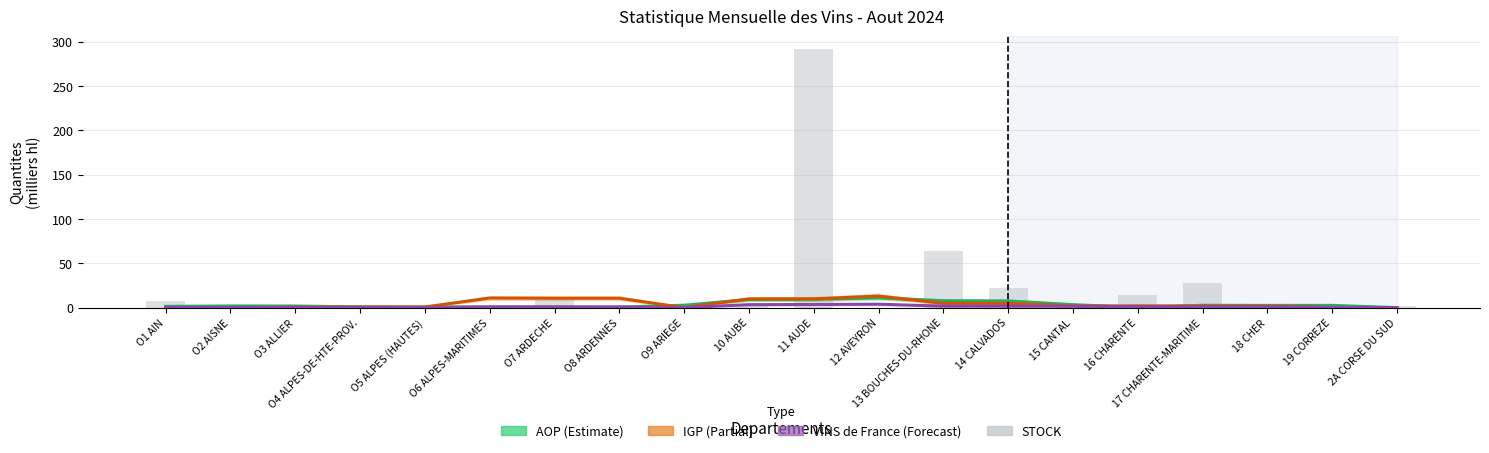

What is the total value across all series at O8 ARDENNES?

12.2